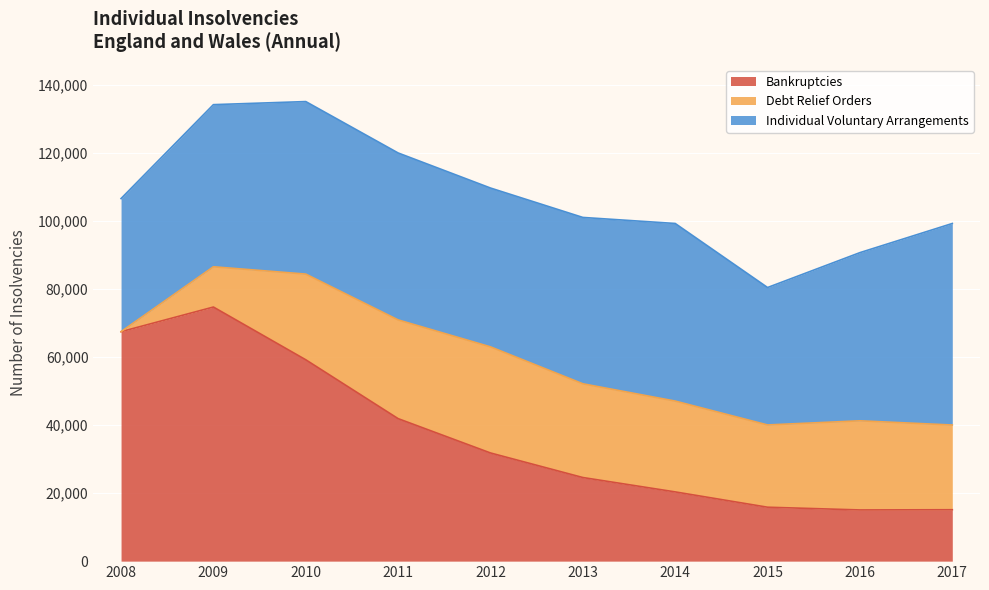

Which label corresponds to the largest value in the chart?

2009